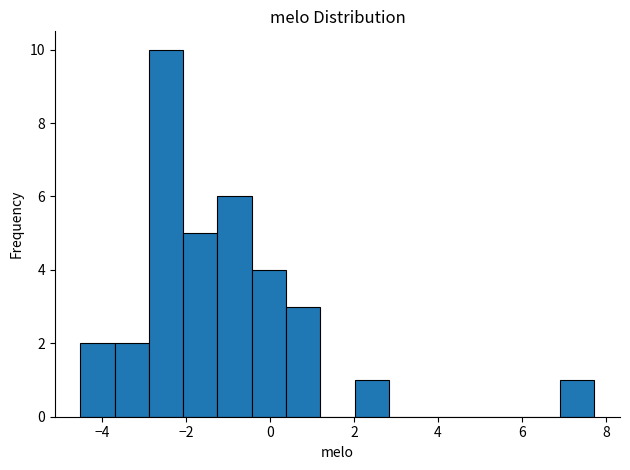

Reading left to right, transcribe this chart: for each bar, give the range it covers on the x-axis and its height. Neither the bar edges nor the heights are printed on the chart, so give them approximately, as read against the axes.

-4.6 to -3.6: 2
-3.6 to -2.8: 2
-2.8 to -2.0: 10
-2.0 to -1.2: 5
-1.2 to -0.4: 6
-0.4 to 0.4: 4
0.4 to 1.2: 3
1.2 to 2.0: 0
2.0 to 2.8: 1
2.8 to 3.6: 0
3.6 to 4.4: 0
4.4 to 5.2: 0
5.2 to 6.0: 0
6.0 to 7.0: 0
7.0 to 7.8: 1